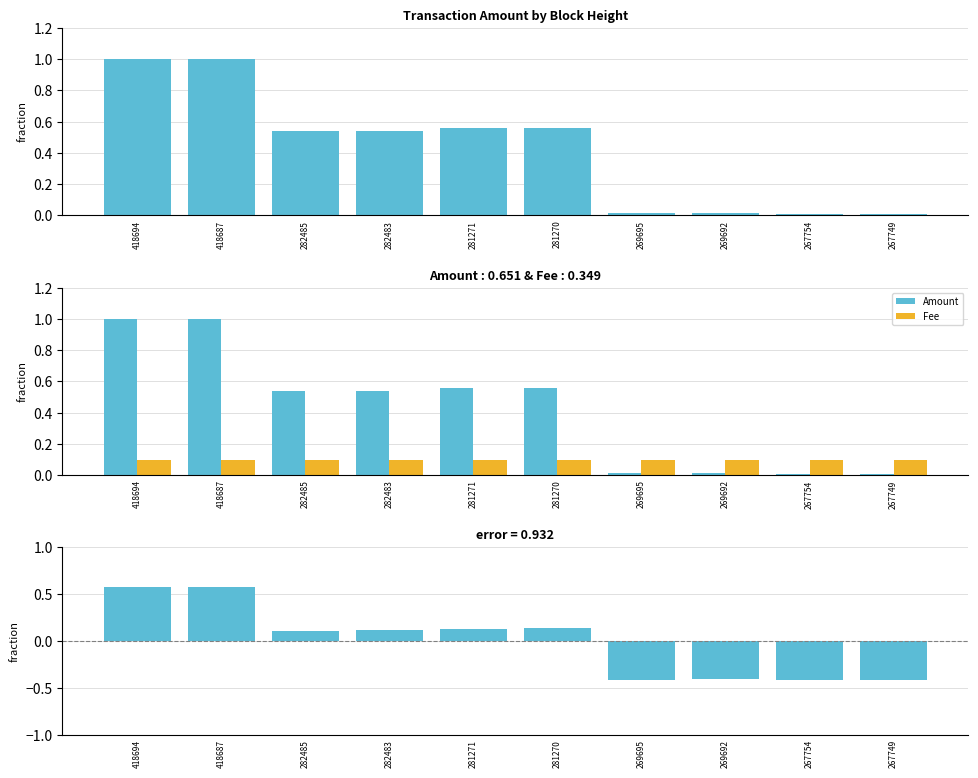

Does the chart contain stacked bars?

No